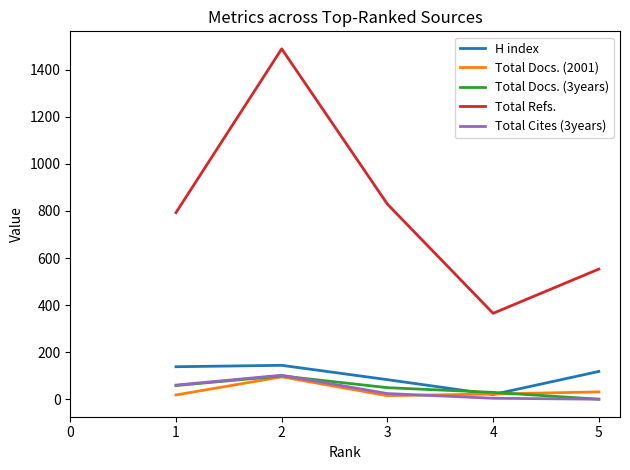

True or false: Total Cites (3years) and Total Refs. intersect in this chart.

False